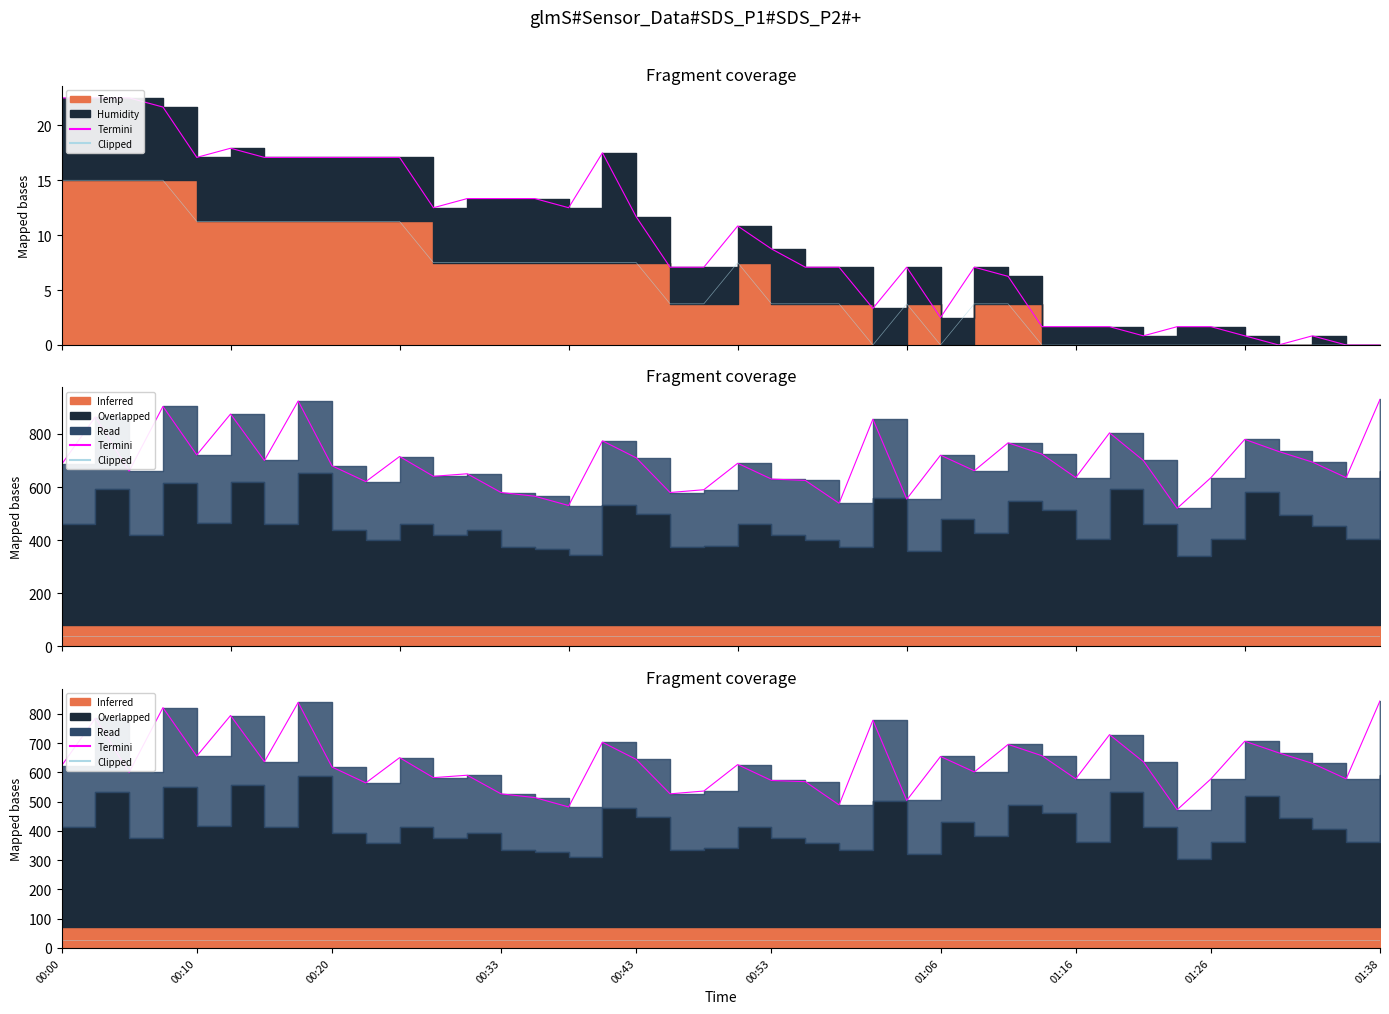

At which category is the sum across all series the highest?

01:38